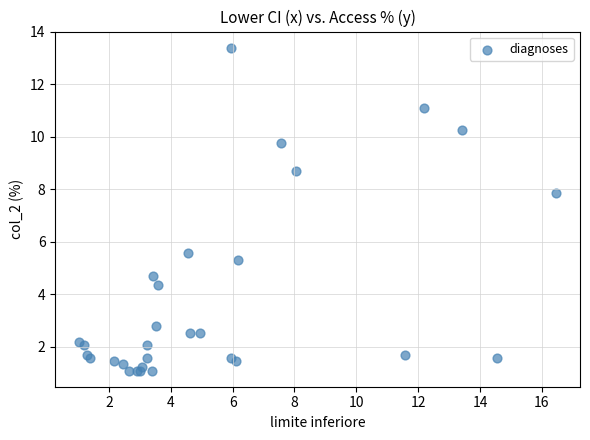

What Y value in the scatter plot is closest to 7?

7.8